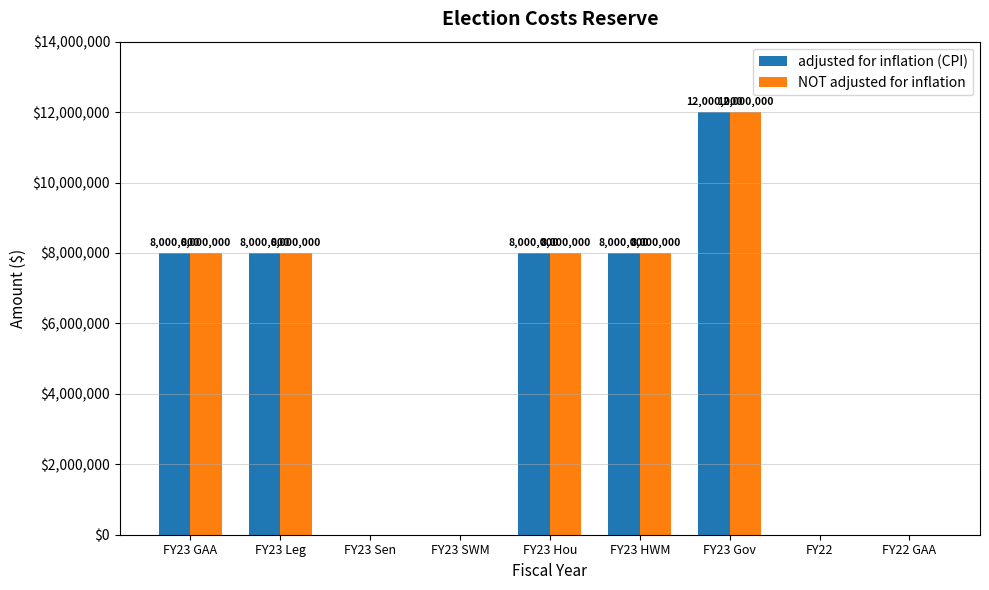

At which category is the sum across all series the highest?

FY23 Gov